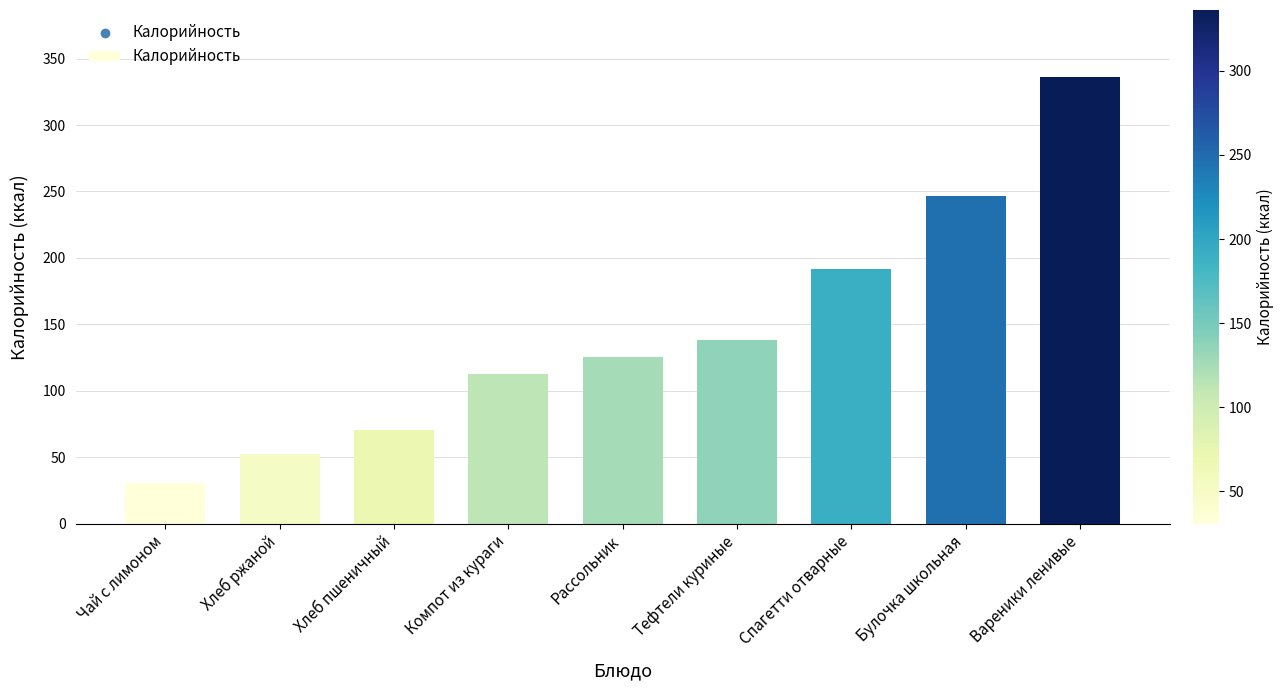

What is the ratio of the value at Компот из кураги to the value at Хлеб пшеничный?

1.6